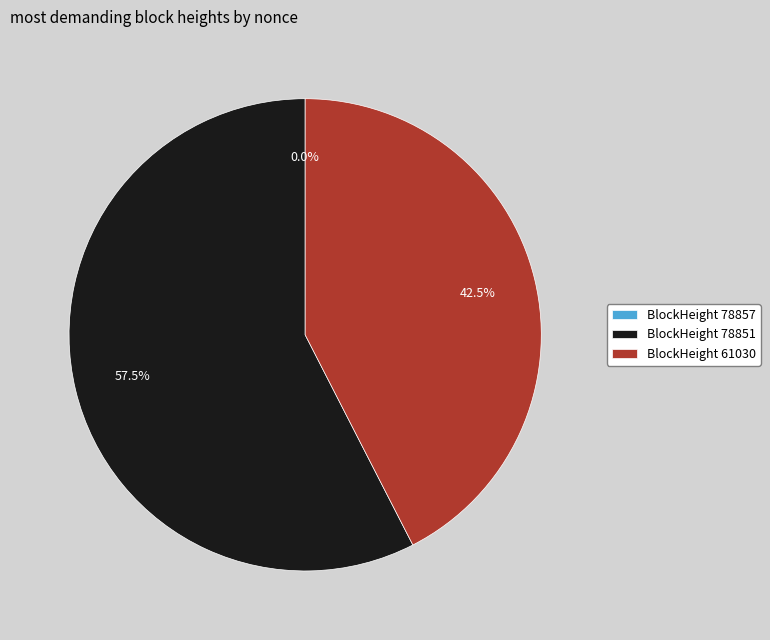

Between BlockHeight 61030 and BlockHeight 78851, which is larger?

BlockHeight 78851